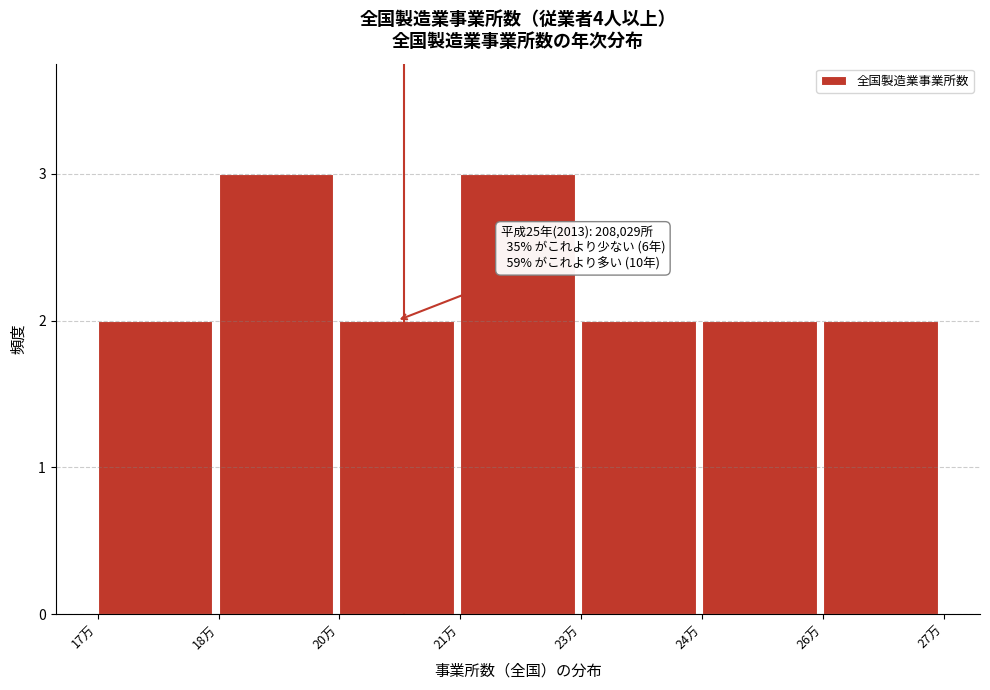

Reading left to right, what are all the values shown in this chart?

17万=2	18万=3	20万=2	21万=3	23万=2	24万=2	26万=2